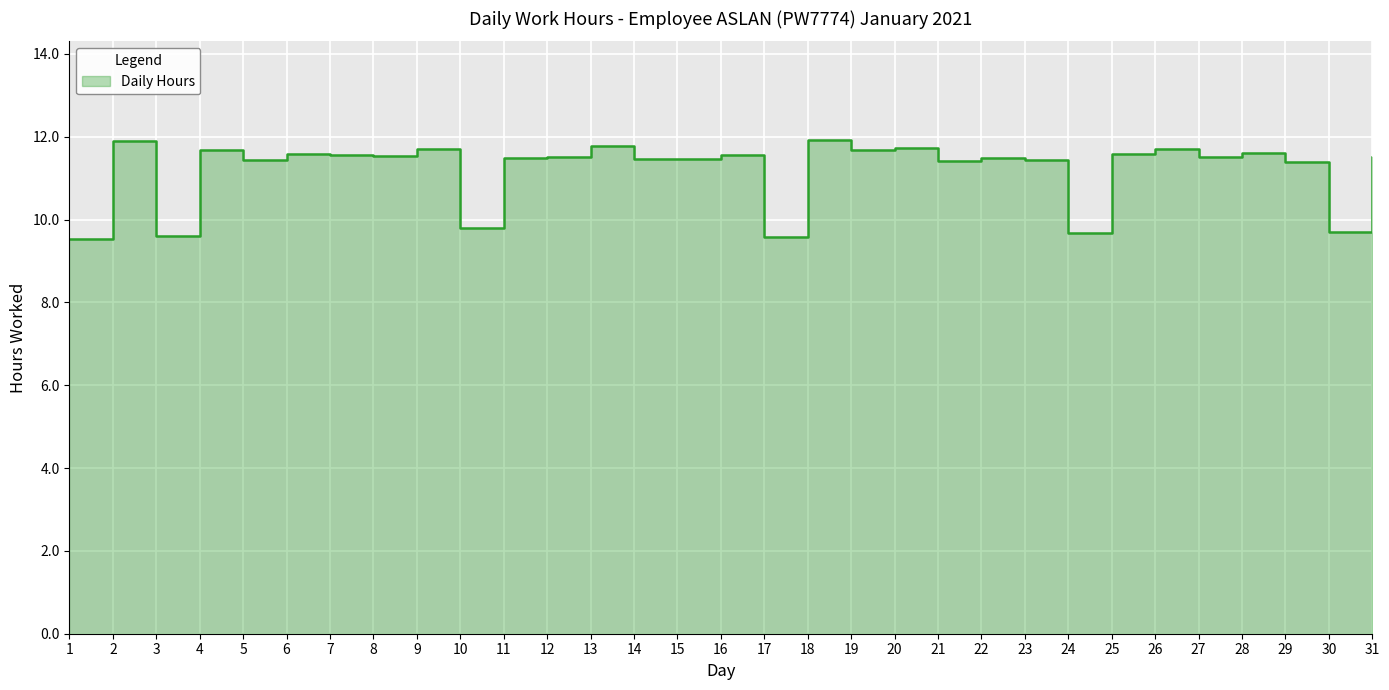

Reading left to right, transcribe all the data shown in this chart.

9.5	11.9	9.6	11.7	11.4	11.6	11.6	11.5	11.7	9.8	11.5	11.5	11.8	11.5	11.5	11.6	9.6	11.9	11.7	11.7	11.4	11.5	11.4	9.7	11.6	11.7	11.5	11.6	11.4	9.7	11.5